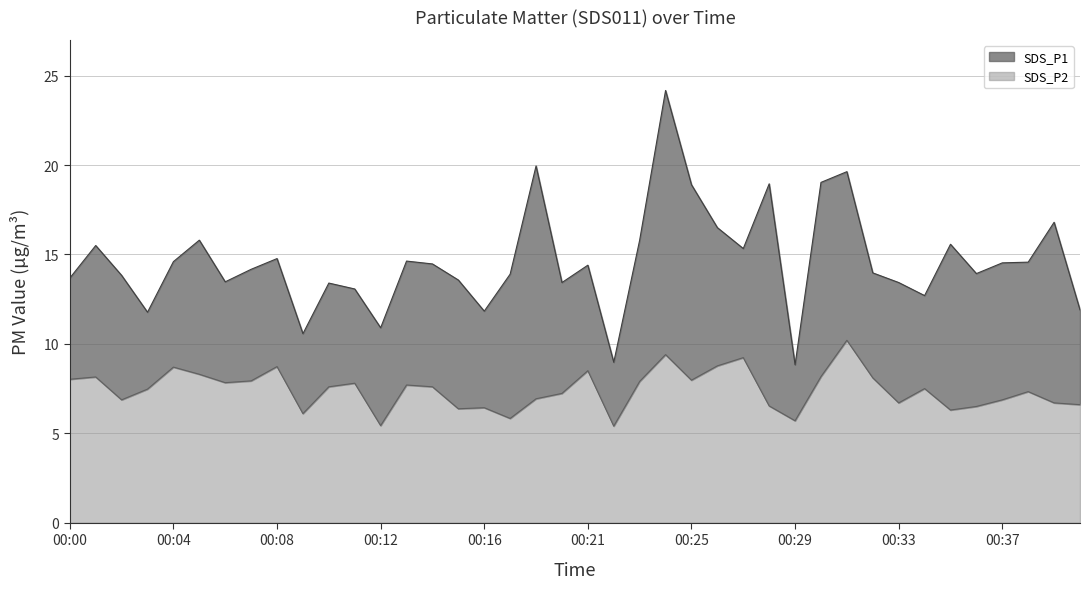

The SDS_P2 series shows 8.7 at 00:08. True or false?

True